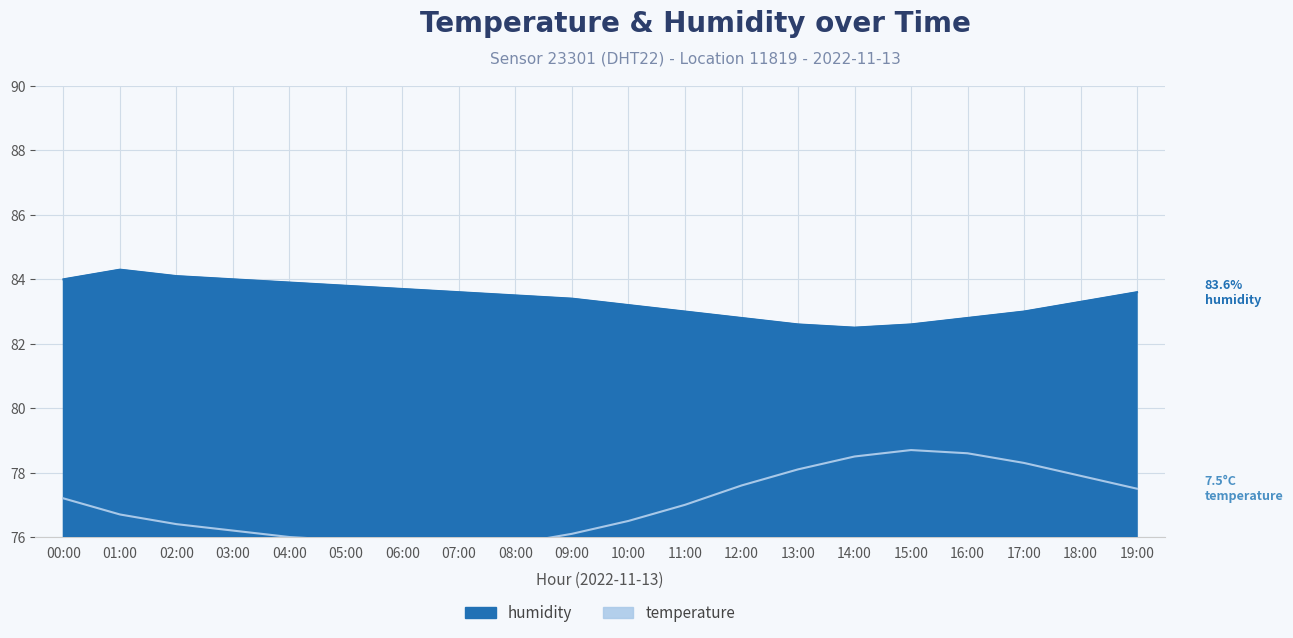

What position from the left is 06:00?

7